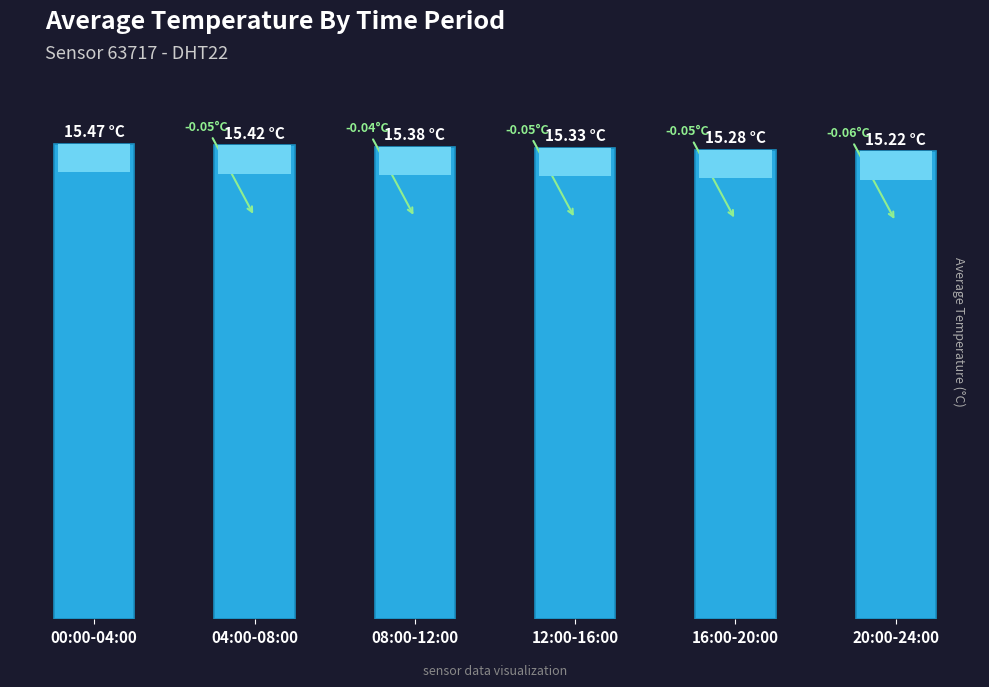

Rank the categories by value from lowest to highest.

20:00-24:00, 16:00-20:00, 12:00-16:00, 08:00-12:00, 04:00-08:00, 00:00-04:00